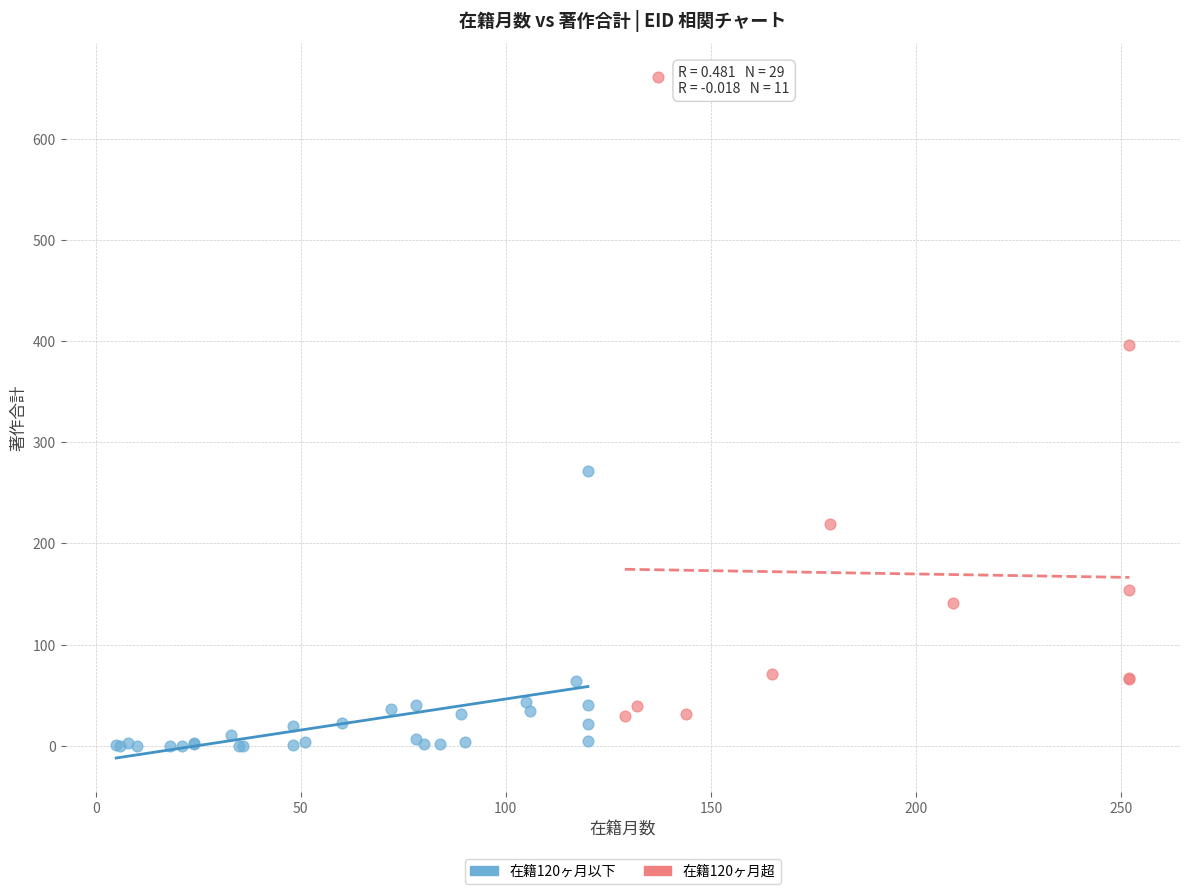

Which series has the widest spread of Y values?

在籍120ヶ月超